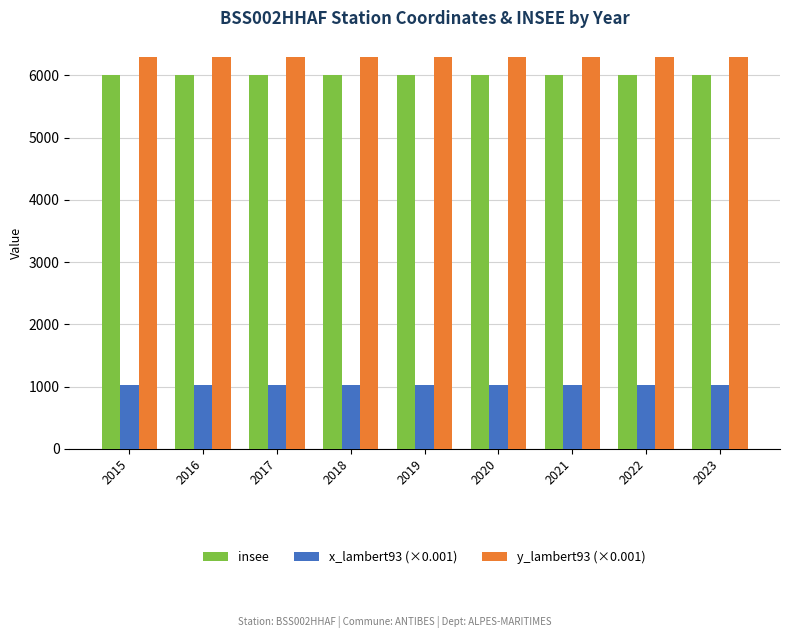

The x_lambert93 (×0.001) series shows 1428.8 at 2020. True or false?

False